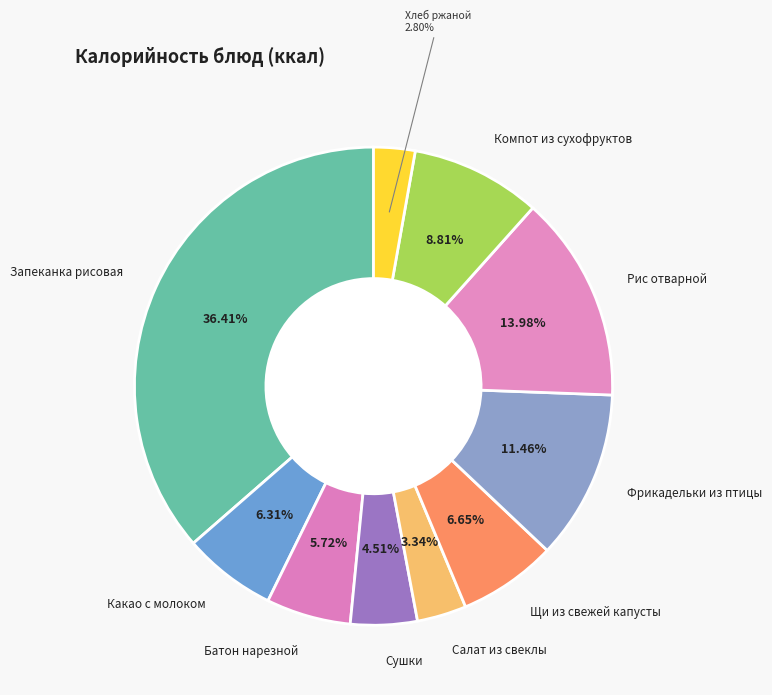

Is there any slice that represents more than half of the pie?

No